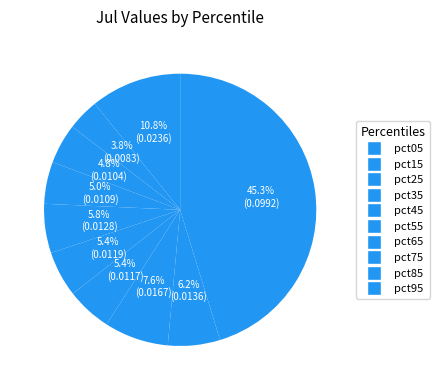

Rank the categories by value from lowest to highest.

pct15, pct25, pct35, pct65, pct55, pct45, pct85, pct75, pct05, pct95